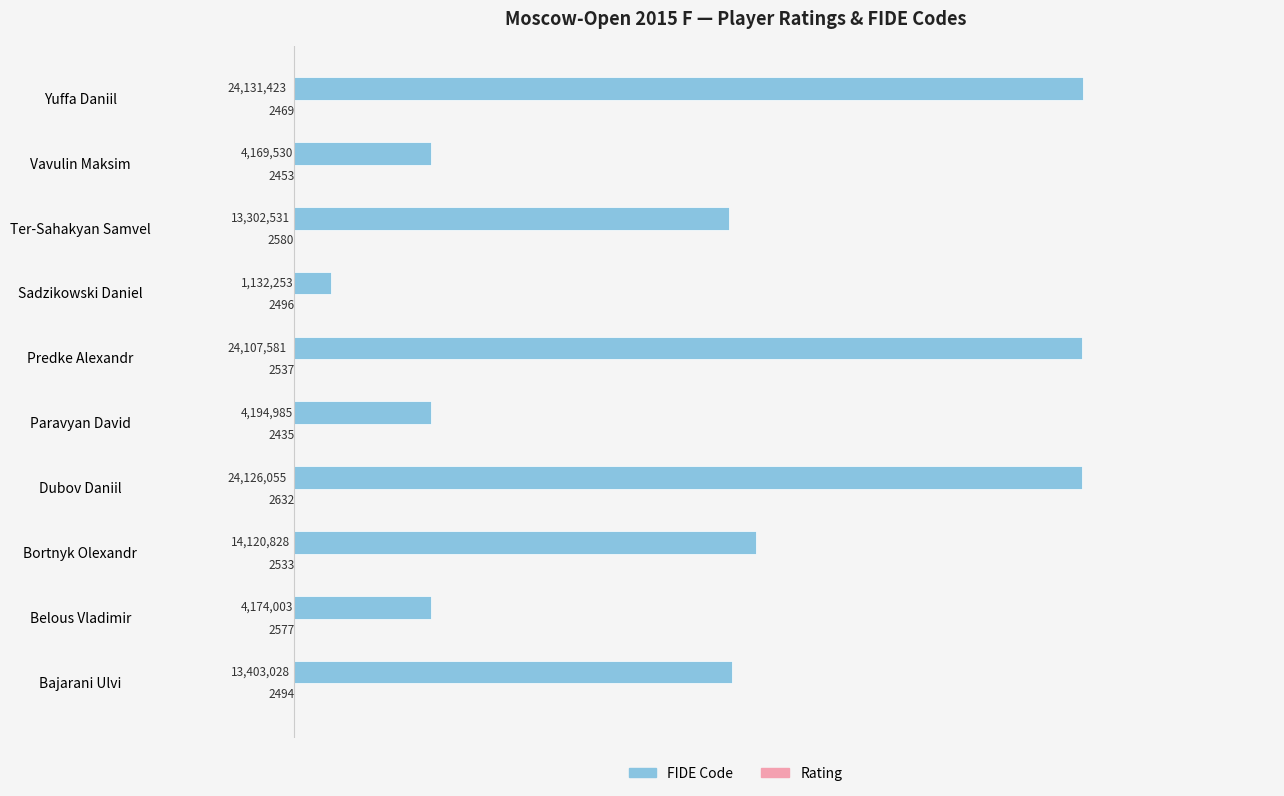

Count the number of data series in this chart.

2